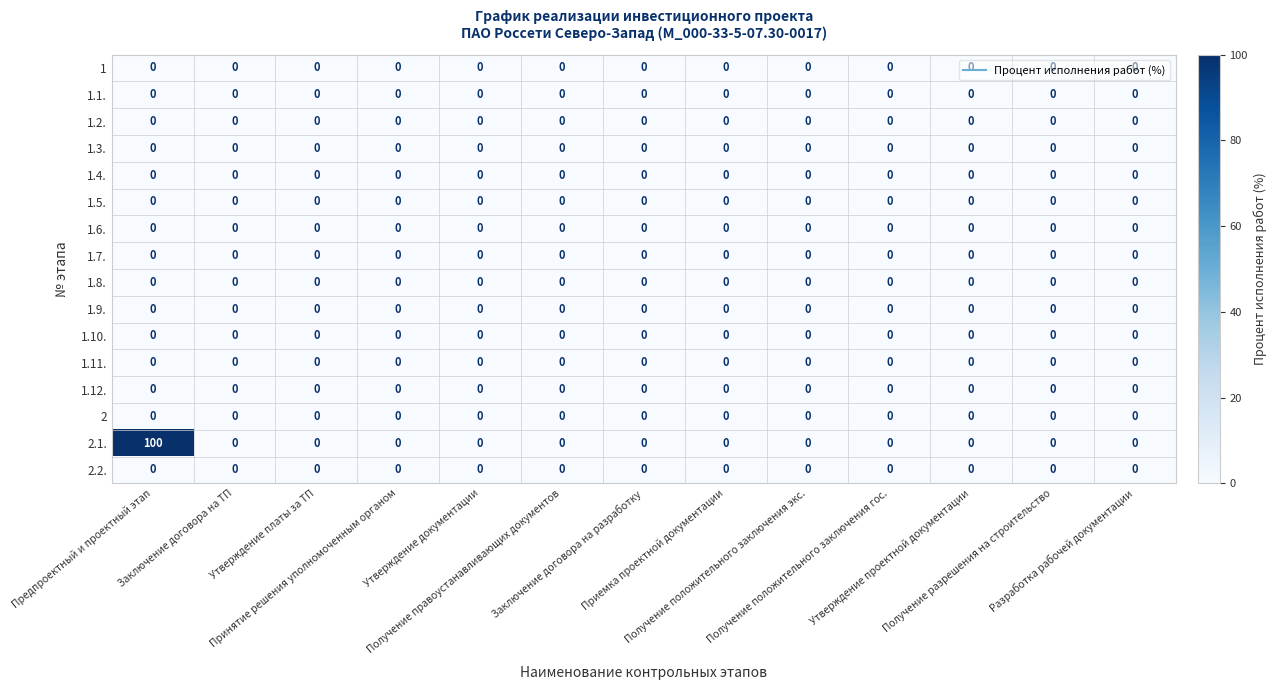

Which category has the highest value across all series?

Предпроектный и проектный этап